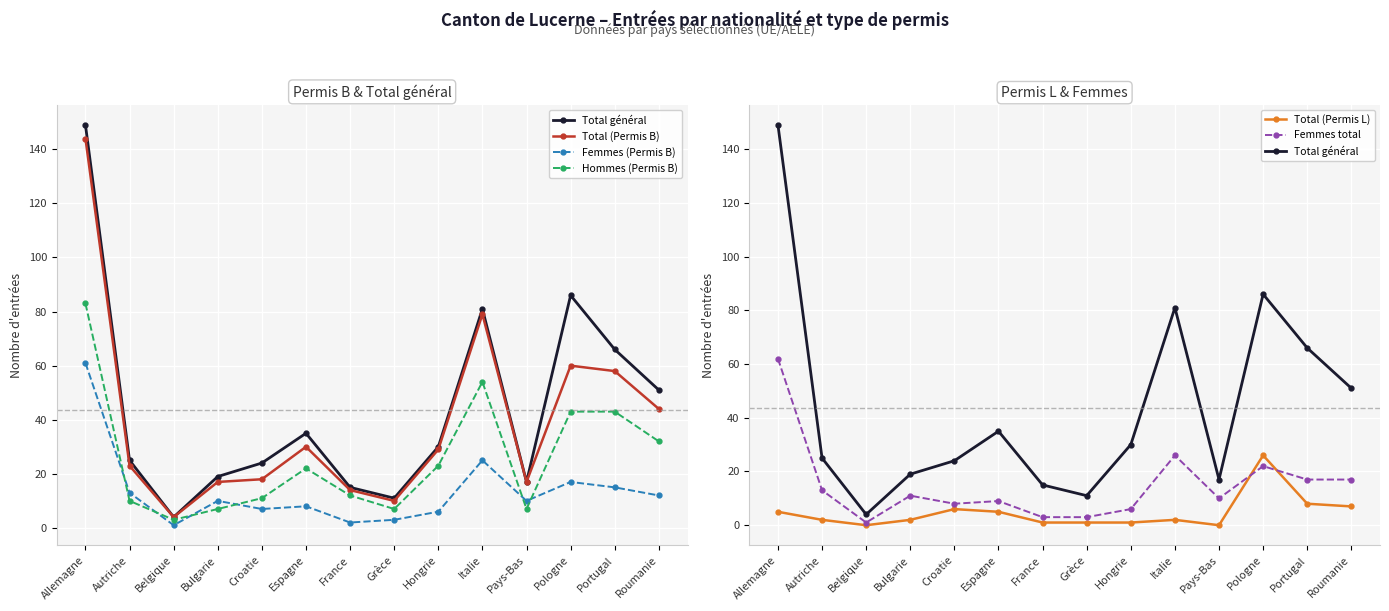

What position from the right is Portugal?

2